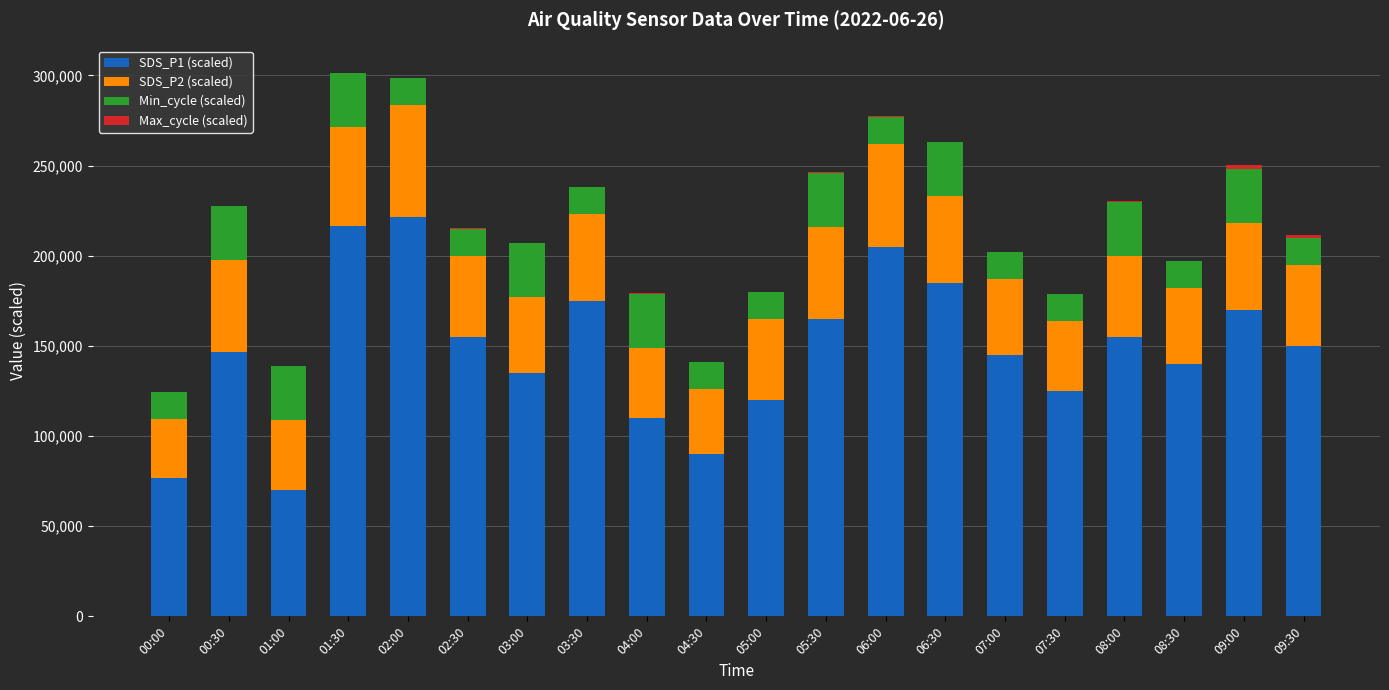

Is it true that SDS_P1 (scaled) equals 161092.9 at 05:00?

False